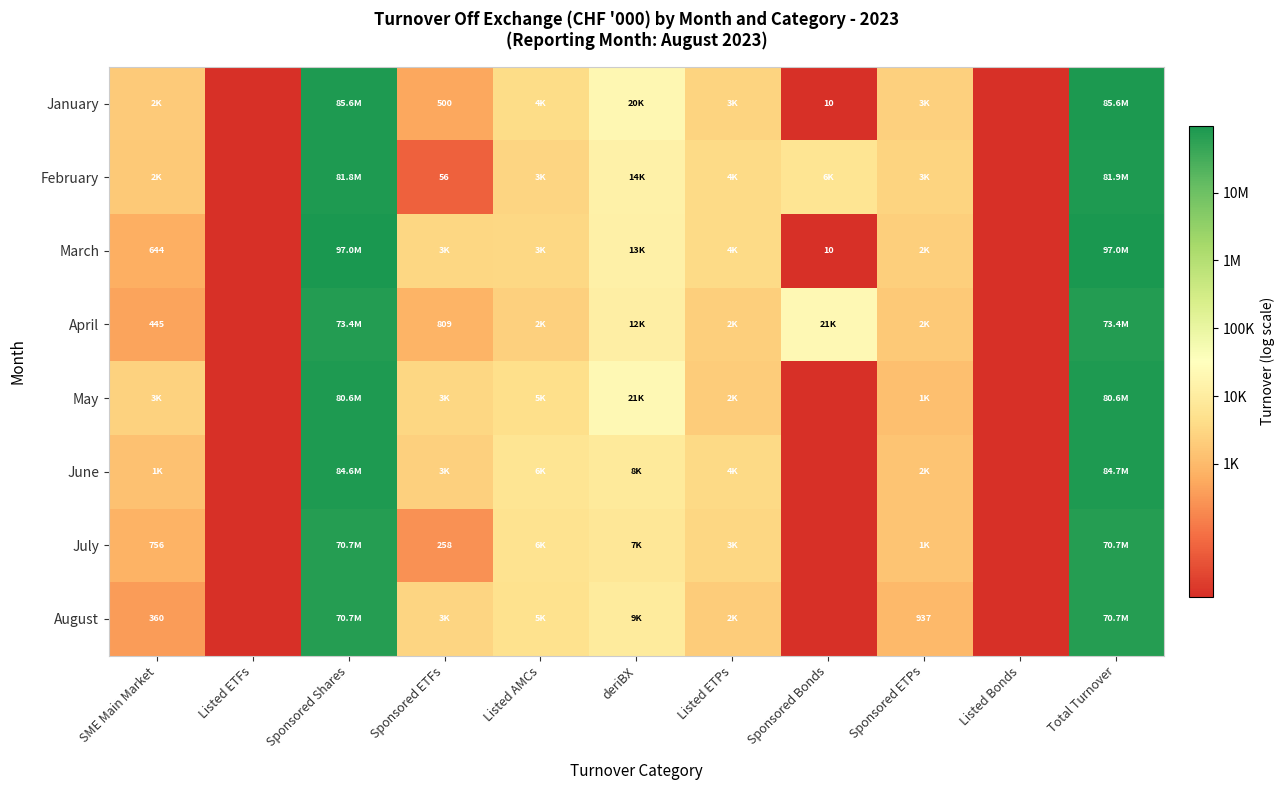

At how many categories does at least one series exceed 17?

2